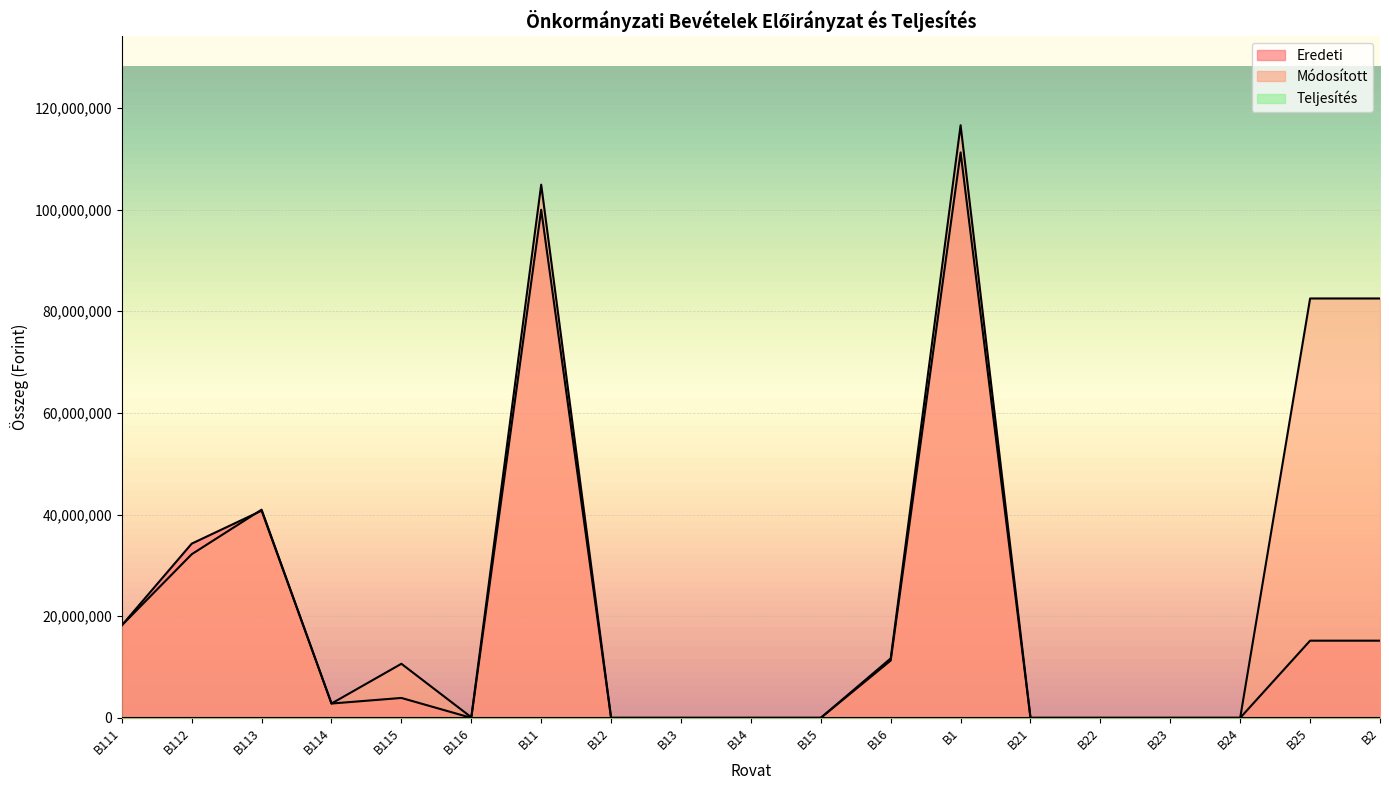

How many lines are shown in the chart?

3